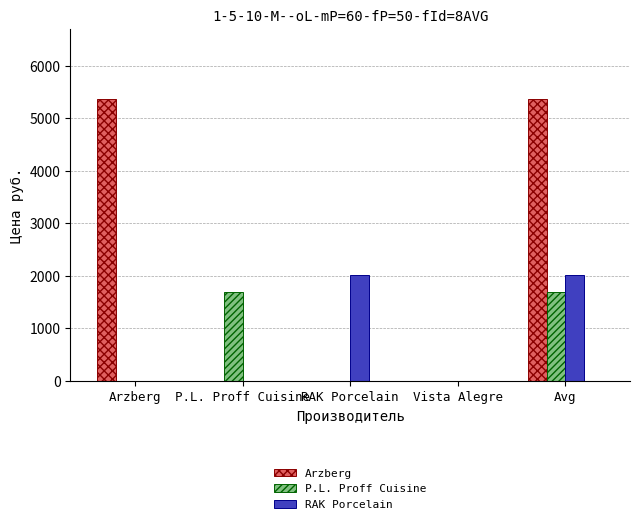

Is the value of RAK Porcelain at Avg greater than the value of P.L. Proff Cuisine at Avg?

Yes